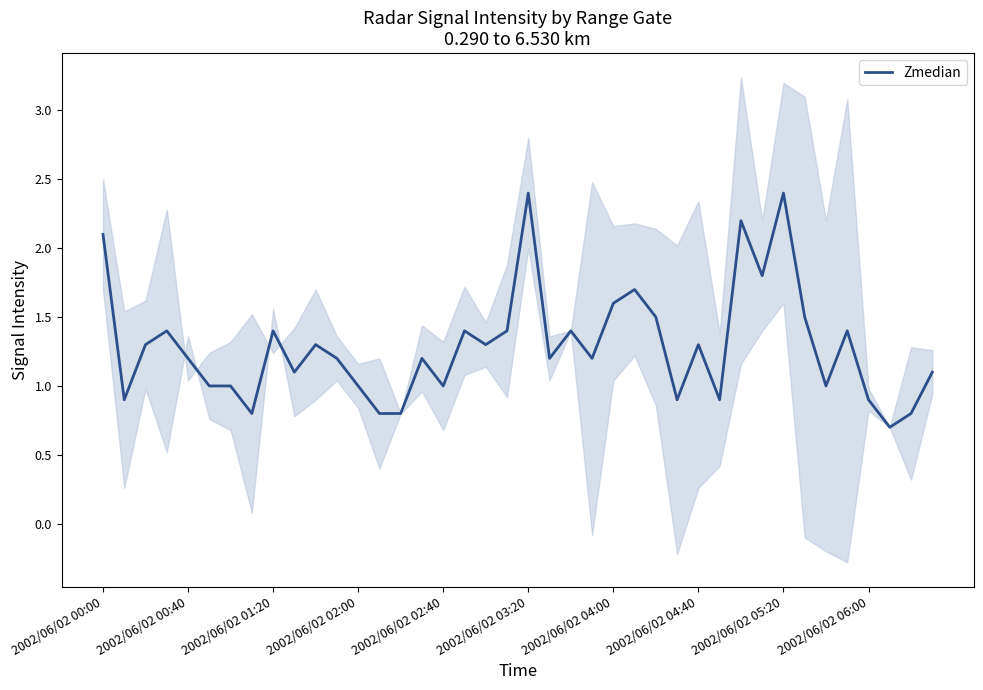

Reading left to right, extract all data points from this chart.

2.1	0.9	1.3	1.4	1.2	1.0	1.0	0.8	1.4	1.1	1.3	1.2	1.0	0.8	0.8	1.2	1.0	1.4	1.3	1.4	2.4	1.2	1.4	1.2	1.6	1.7	1.5	0.9	1.3	0.9	2.2	1.8	2.4	1.5	1.0	1.4	0.9	0.7	0.8	1.1